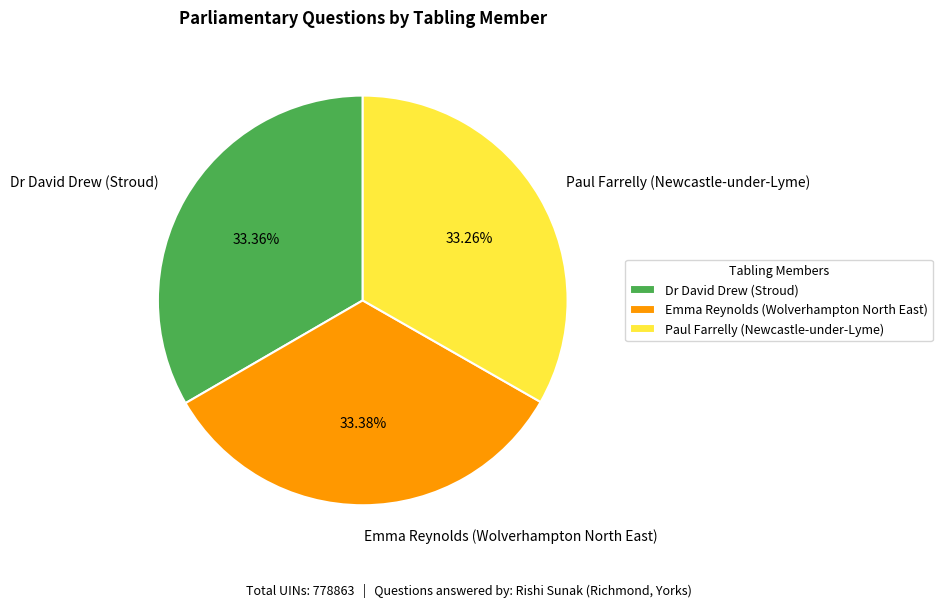

To the nearest percent, what percentage of the pie is Emma Reynolds (Wolverhampton North East)?

33%